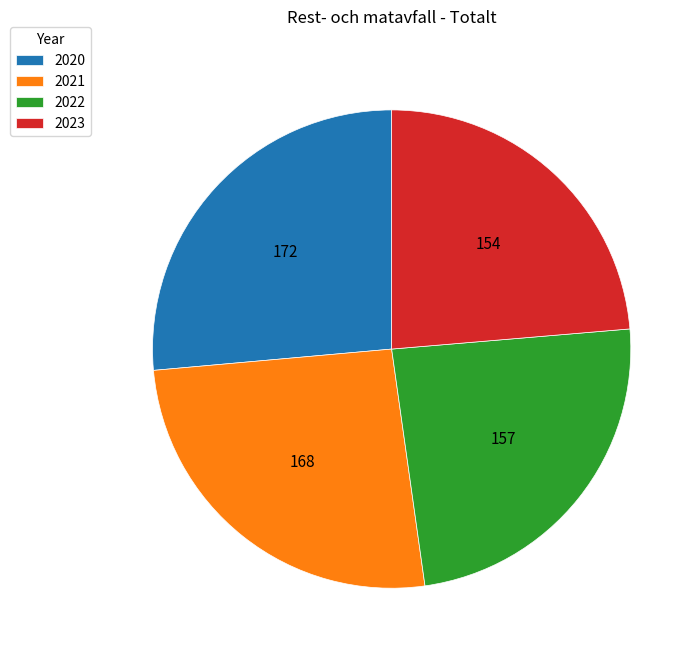

How many slices are in this pie chart?

4